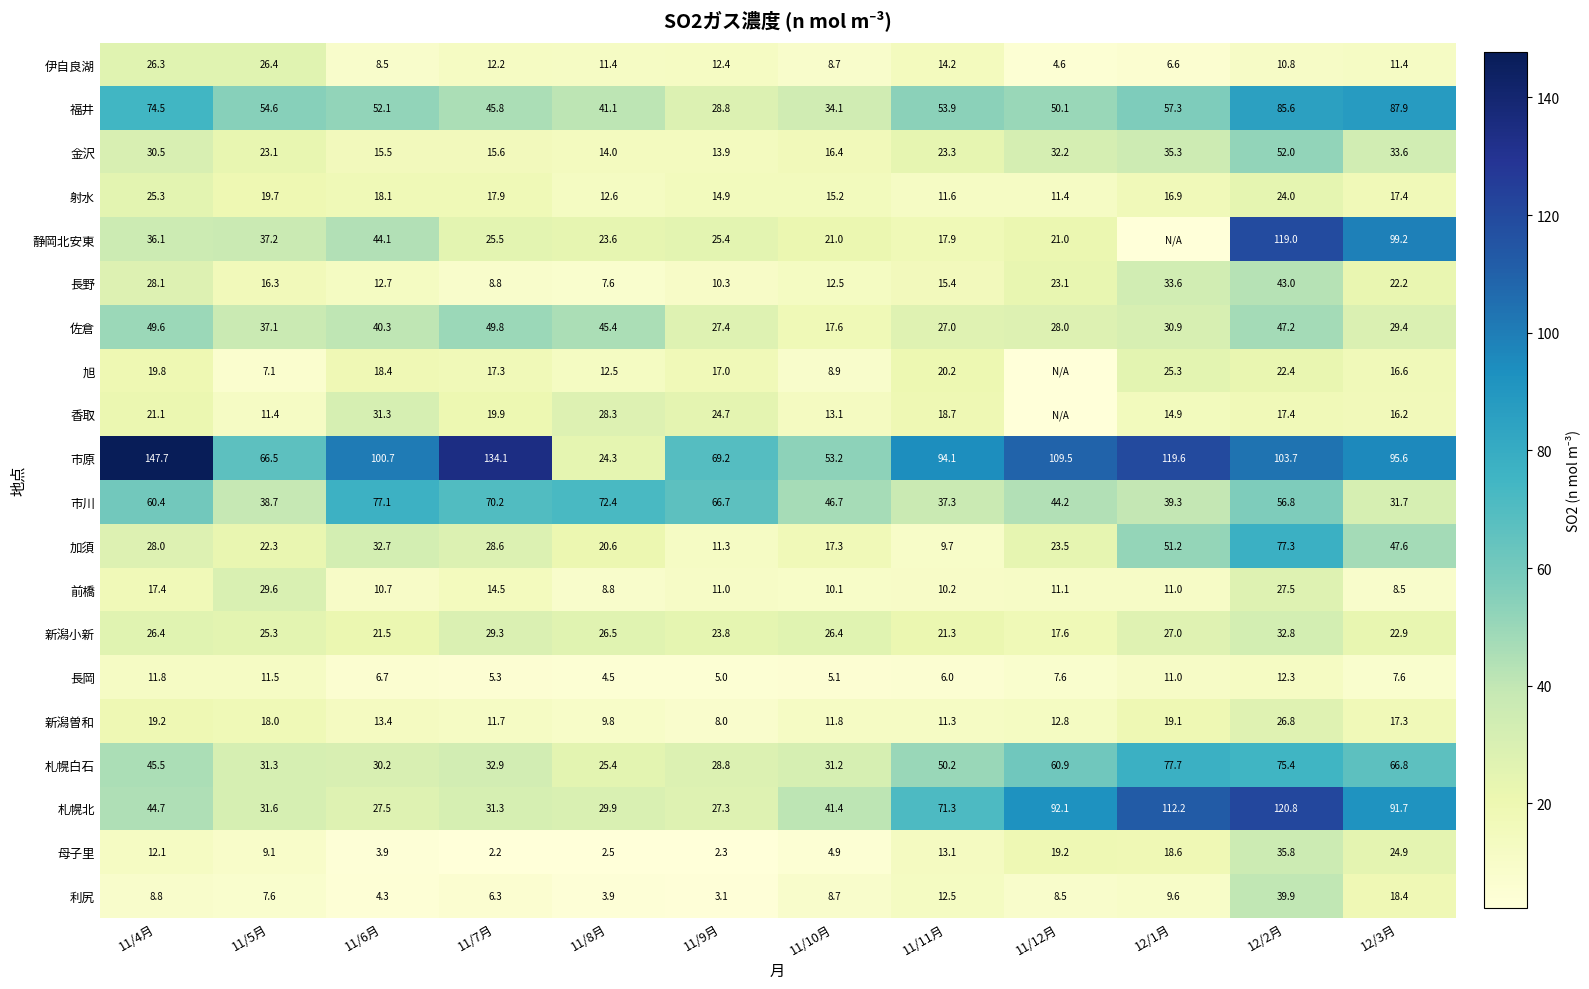

What is the spread (max minus min) of values at 11/9月?

66.9